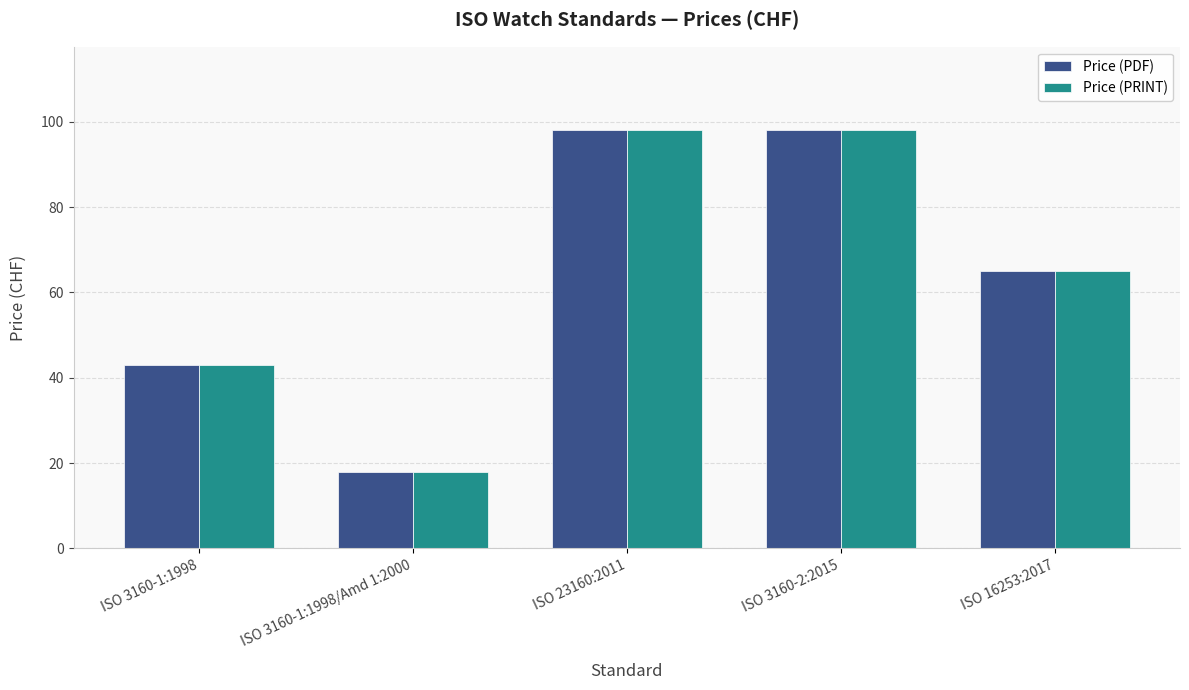

What is the label of the 2nd bar from the right?

ISO 3160-2:2015